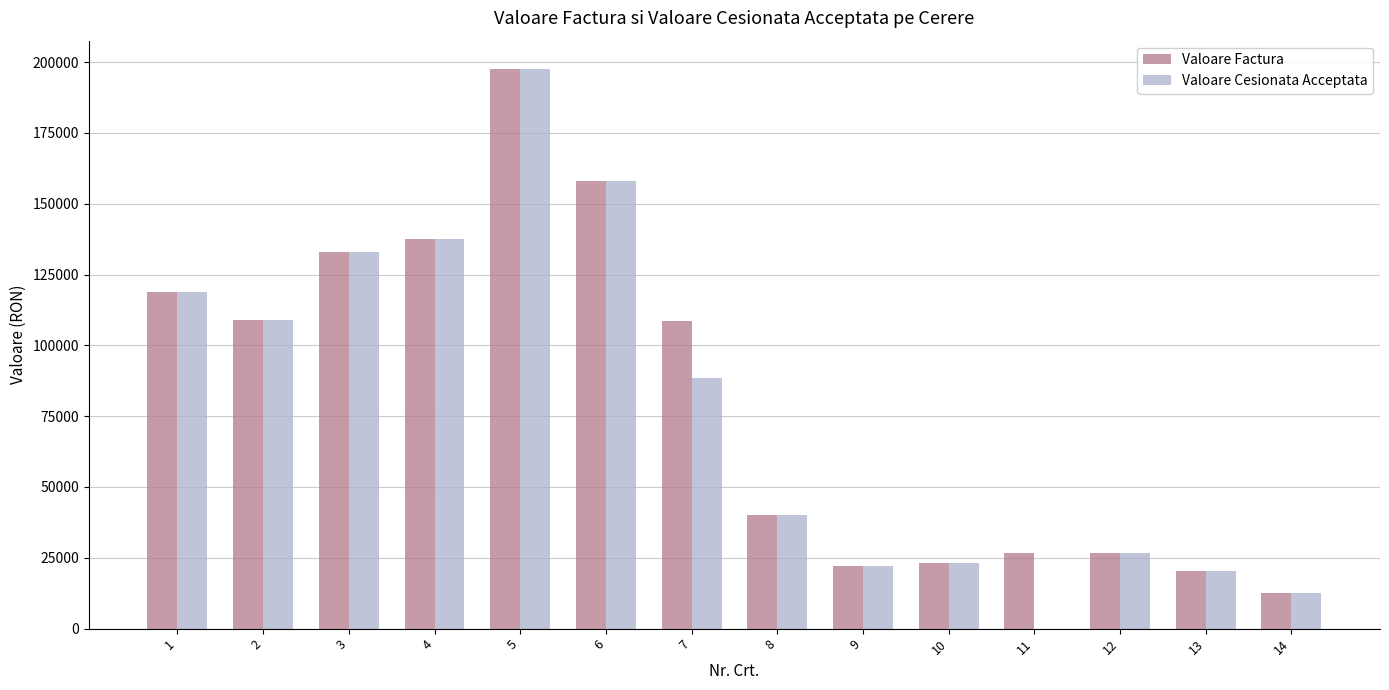

What is the highest value of the Valoare Cesionata Acceptata series?

197656.5